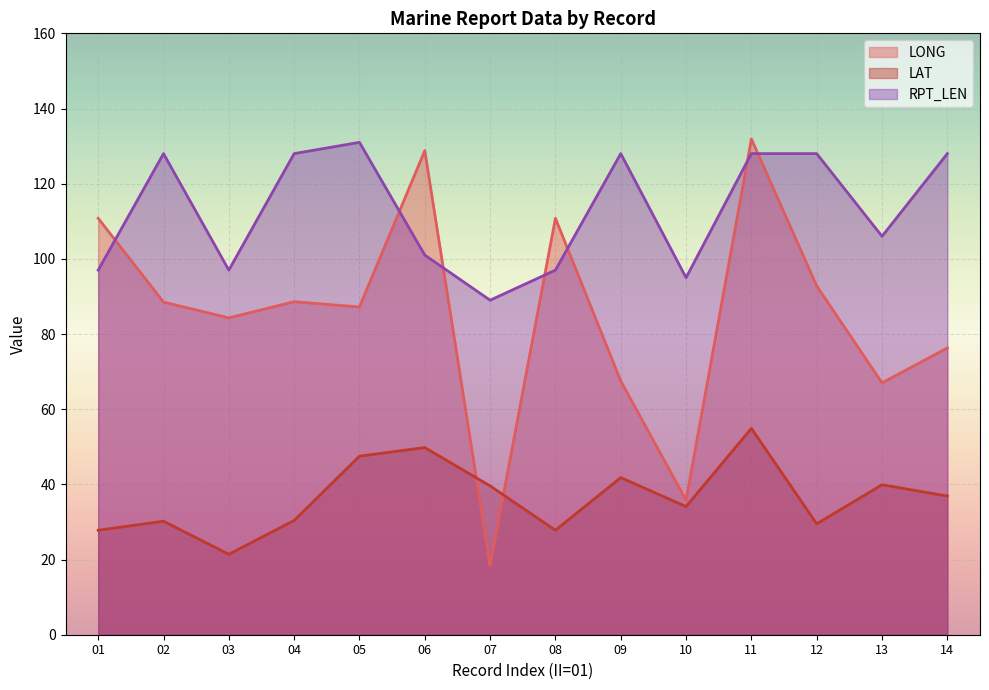

How many lines are shown in the chart?

3